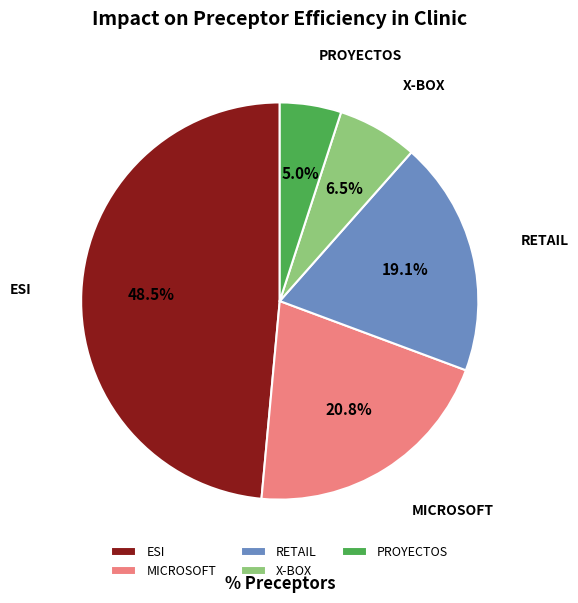

Count the number of slices in the pie.

5